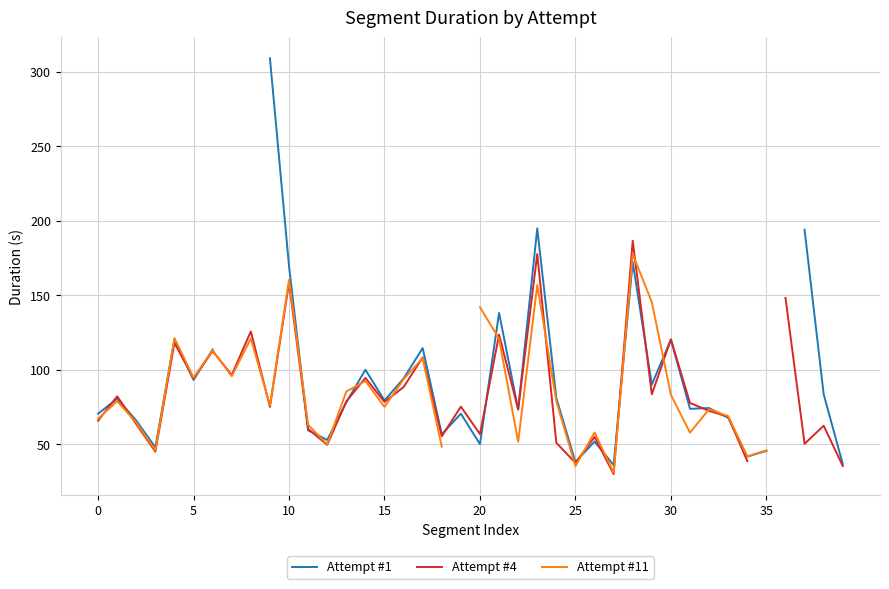

How many values in the Attempt #4 series exceed 77?

19